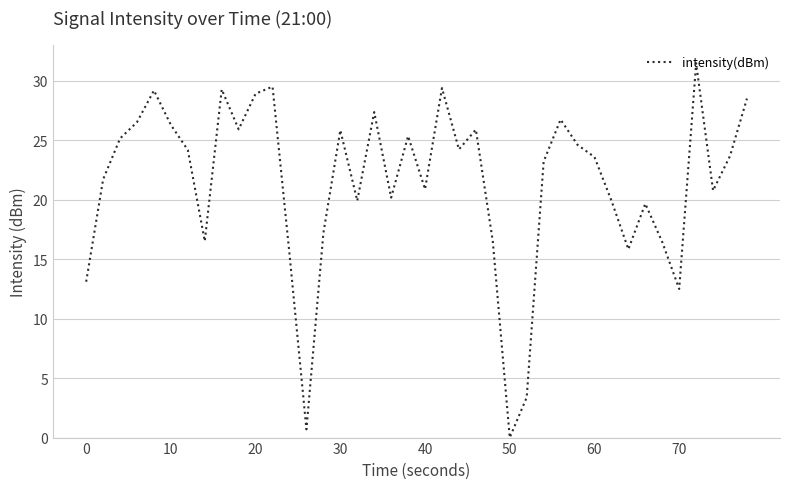

What is the greatest value displayed?

31.5